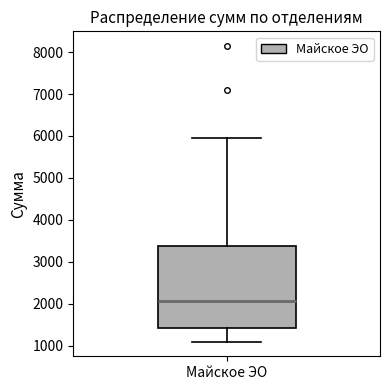

Read this box plot against the y-axis: the position of the median line, the range covered by the box, and the ends of both whiskers. The values are not printed on the chart, so give them approximately, as read against the axis.

median 2100, box 1400 to 3400, whiskers 1100 to 6000